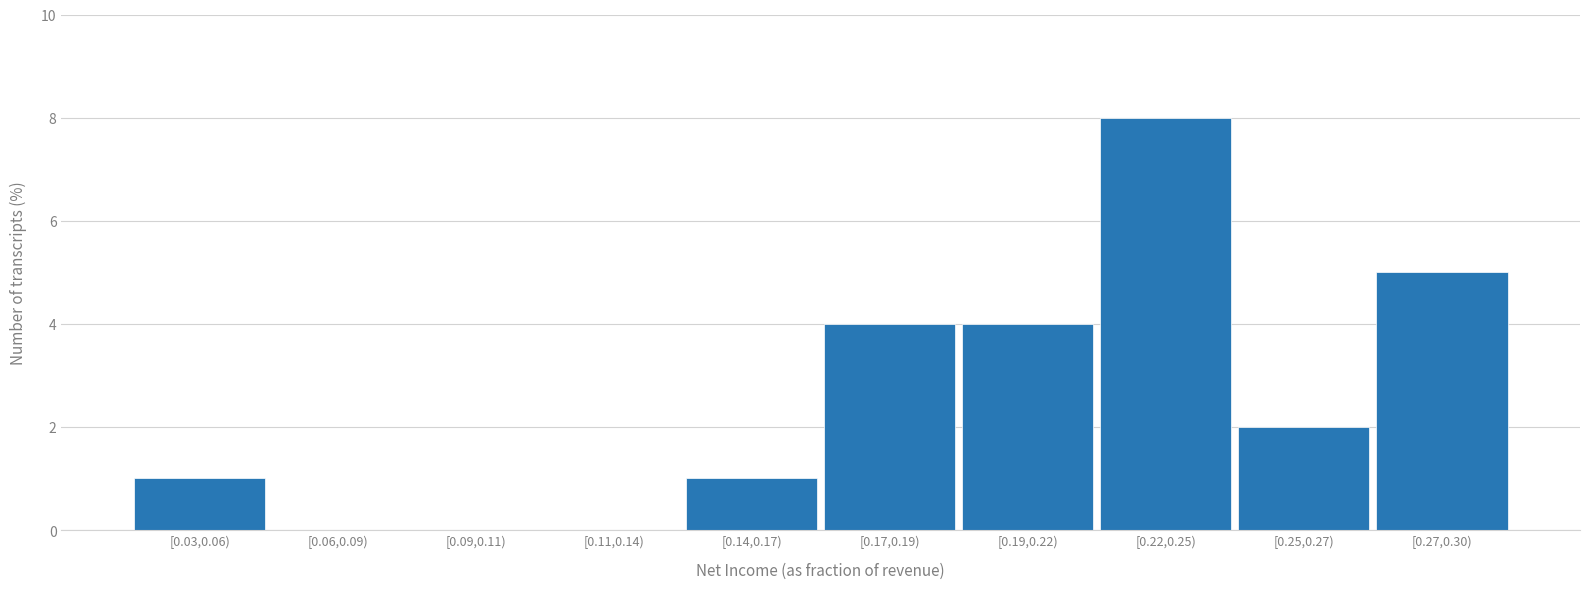

Reading left to right, transcribe all the data shown in this chart.

[0.03,0.06)=1	[0.06,0.09)=0	[0.09,0.11)=0	[0.11,0.14)=0	[0.14,0.17)=1	[0.17,0.19)=4	[0.19,0.22)=4	[0.22,0.25)=8	[0.25,0.27)=2	[0.27,0.30)=5